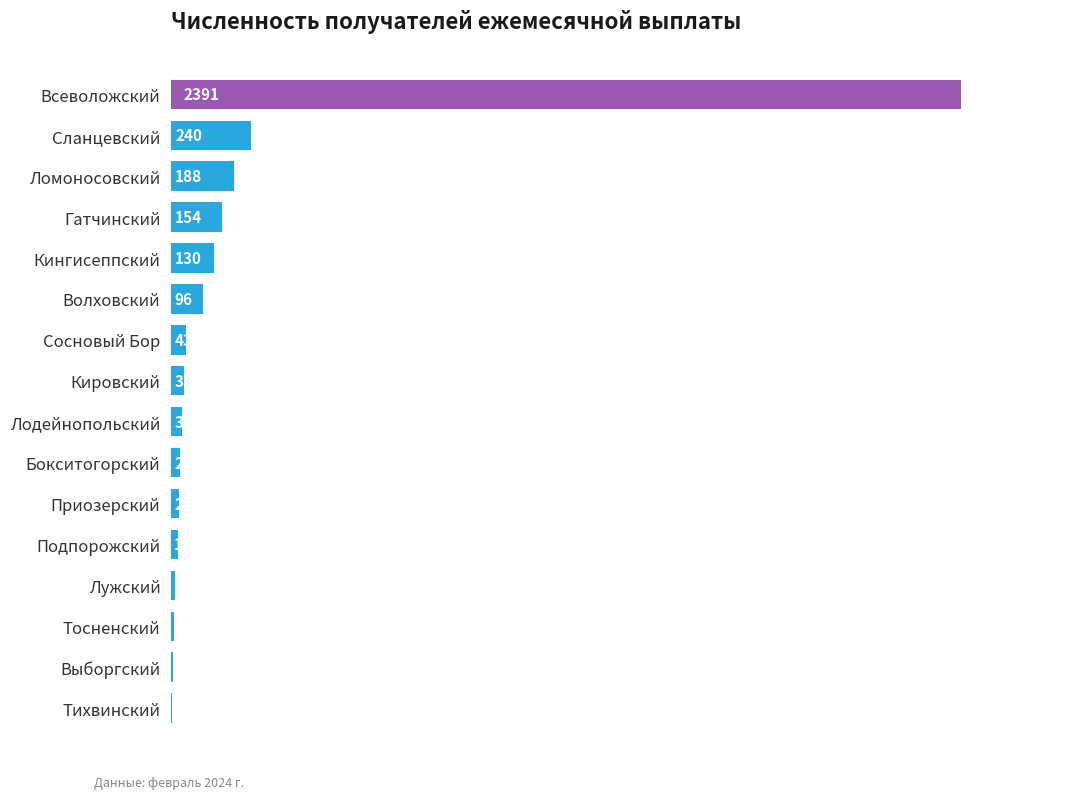

What is the sum of the values at Волховский and Сосновый Бор?

139